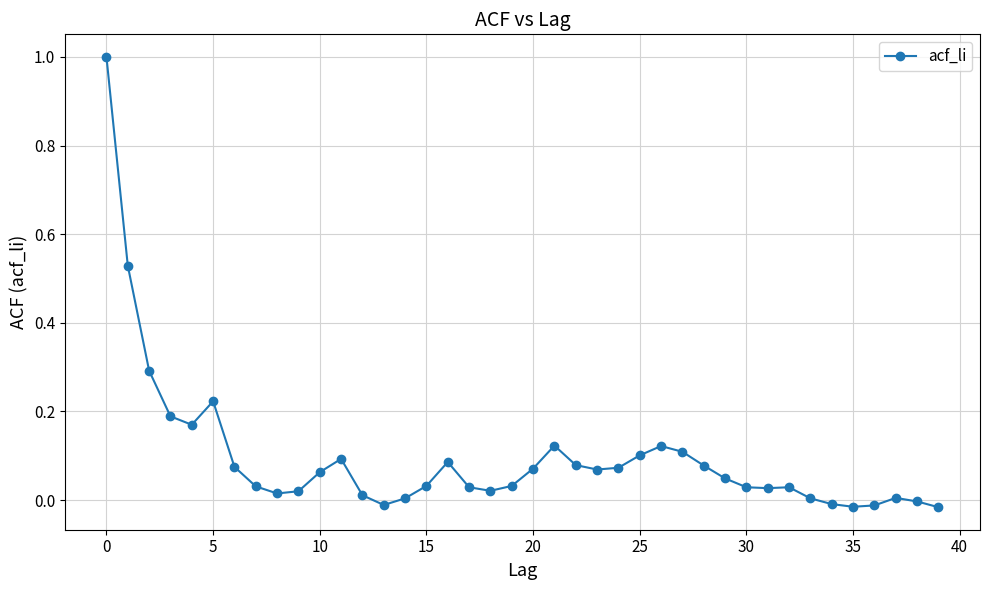

True or false: there are more than 0 points higher than both neighbors.

True